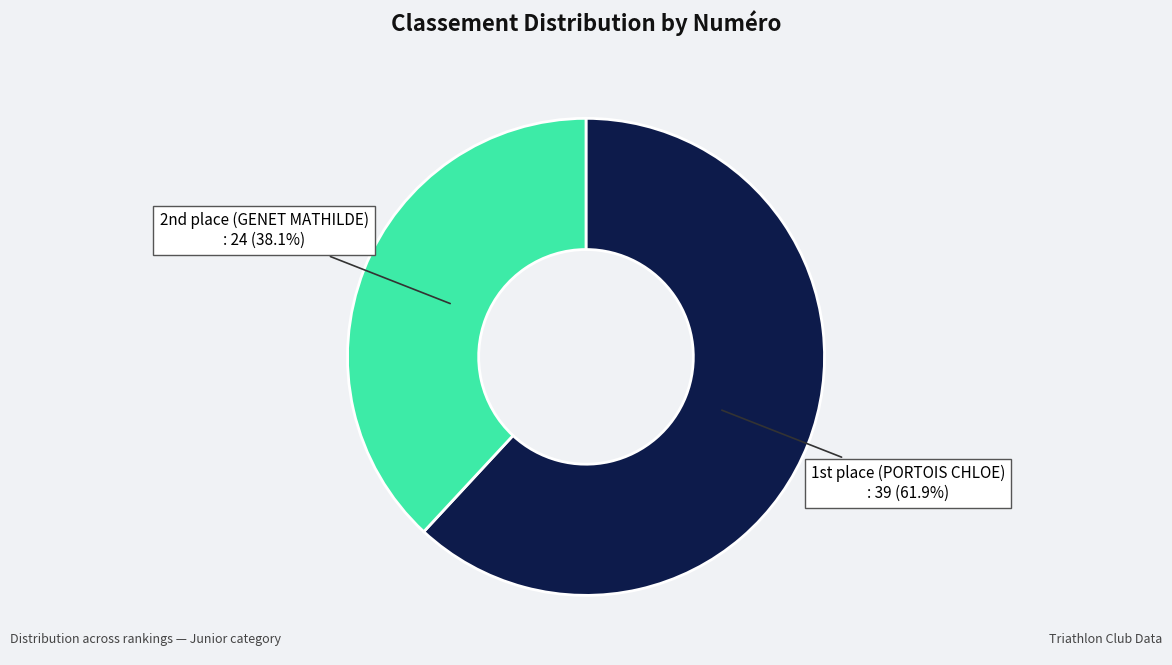

Which slice is the largest?

1st place (PORTOIS CHLOE)